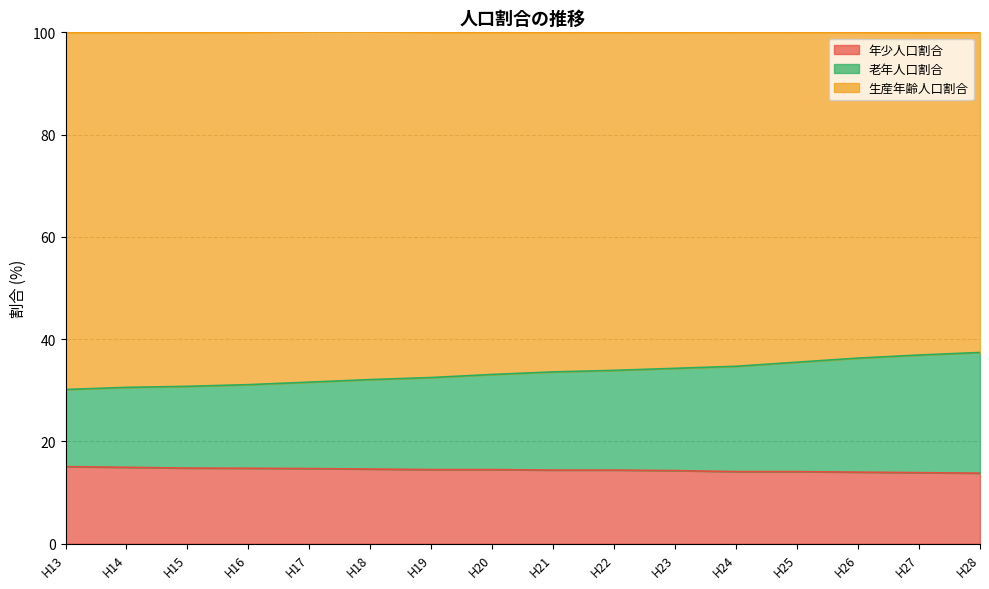

At how many categories does at least one series exceed 23?

16